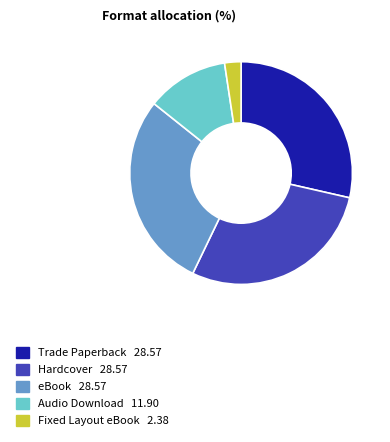

Is there a majority slice in this chart?

No